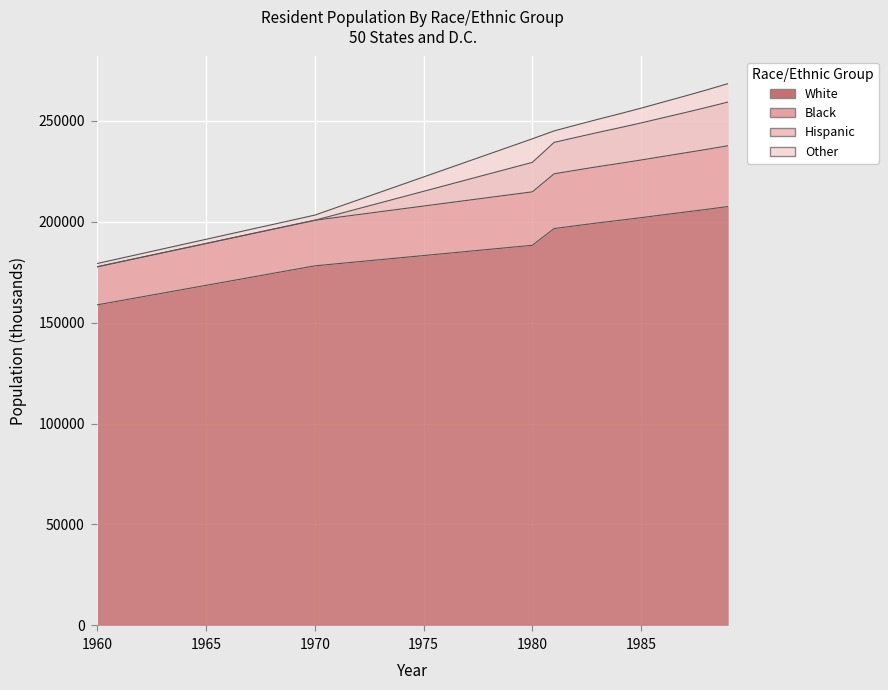

What is the minimum value shown in the chart?

158835